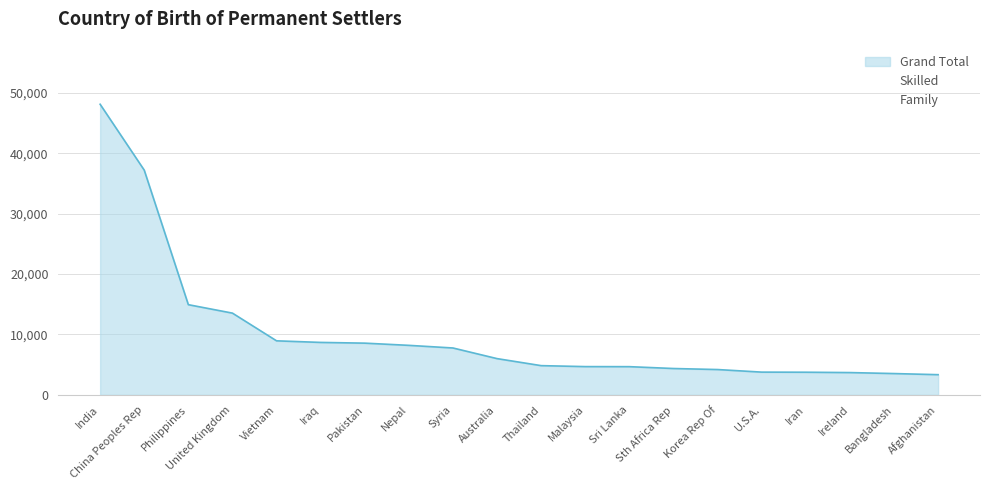

The Grand Total series shows 8683 at Iraq. True or false?

True